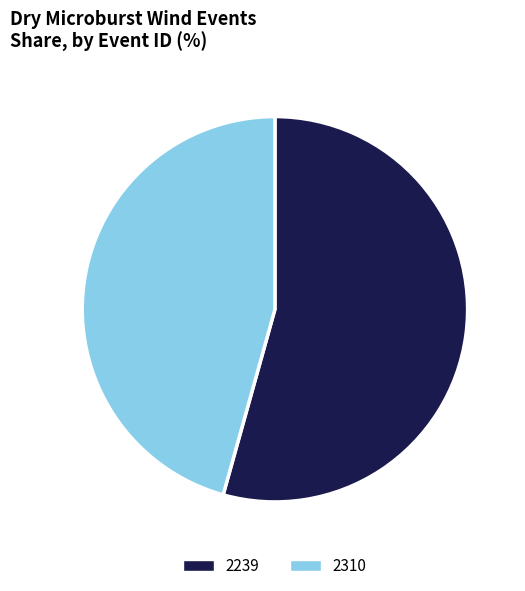

What is the ratio of the value at 2239 to the value at 2310?

1.2